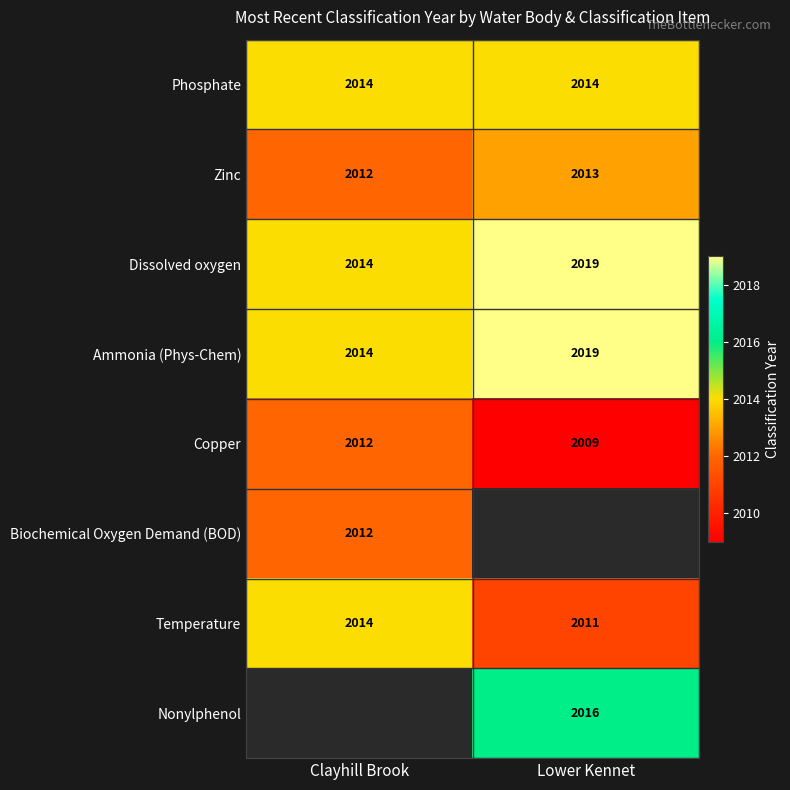

Between Lower Kennet and Clayhill Brook, which is larger?

Lower Kennet